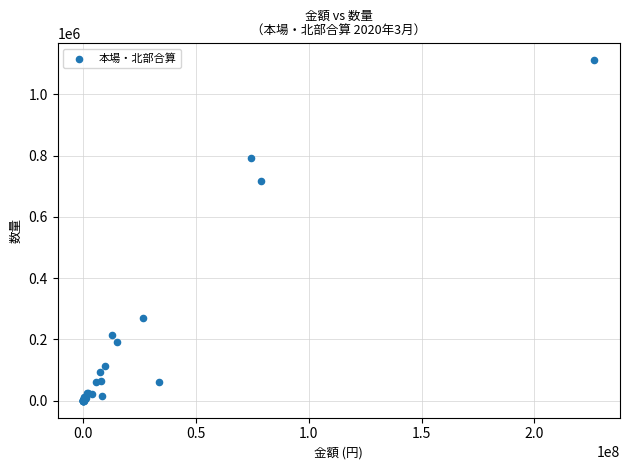

What Y value in the scatter plot is closest to 555272?

715927